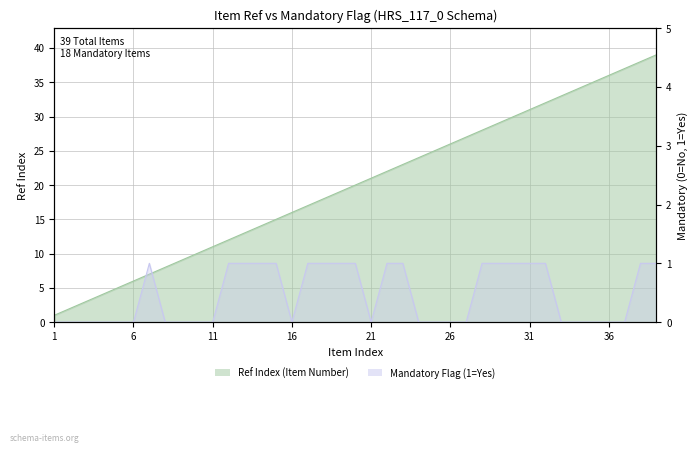

Between 4 and 18, which is larger?

18